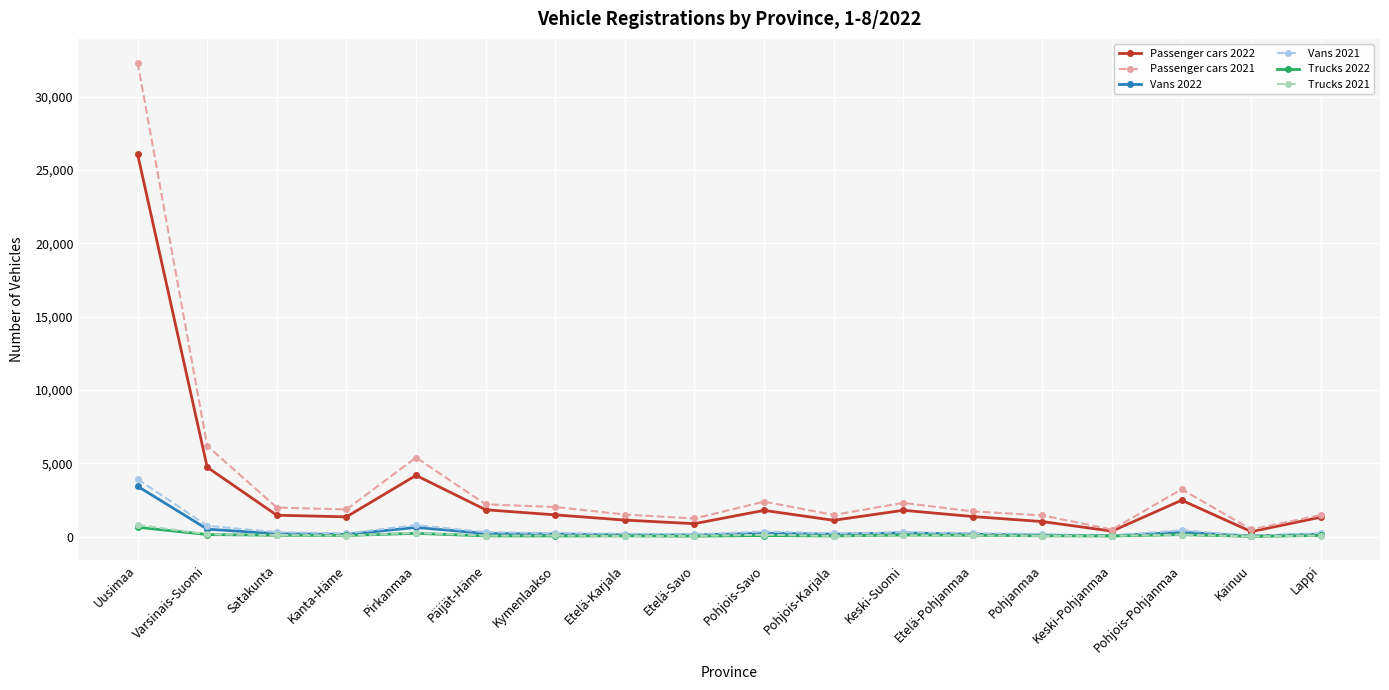

Which series has the widest spread of values?

Passenger cars 2021